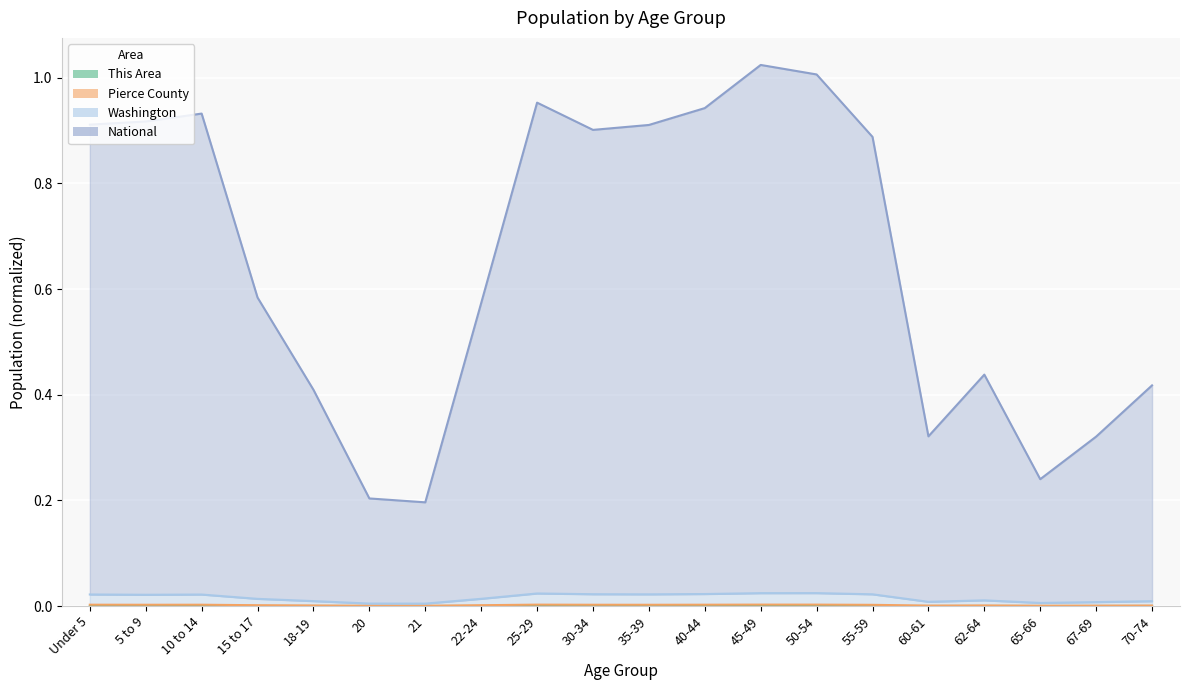

Reading left to right, what are all the values shown in this chart?

This Area: 0.0	0.0	0.0	0.0	0.0	0.0	0.0	0.0	0.0	0.0	0.0	0.0	0.0	0.0	0.0	0.0	0.0	0.0	0.0	0.0
Pierce County: 0.0	0.0	0.0	0.0	0.0	0.0	0.0	0.0	0.0	0.0	0.0	0.0	0.0	0.0	0.0	0.0	0.0	0.0	0.0	0.0
Washington: 0.0	0.0	0.0	0.0	0.0	0.0	0.0	0.0	0.0	0.0	0.0	0.0	0.0	0.0	0.0	0.0	0.0	0.0	0.0	0.0
National: 0.9	0.9	0.9	0.6	0.4	0.2	0.2	0.6	1.0	0.9	0.9	0.9	1.0	1.0	0.9	0.3	0.4	0.2	0.3	0.4